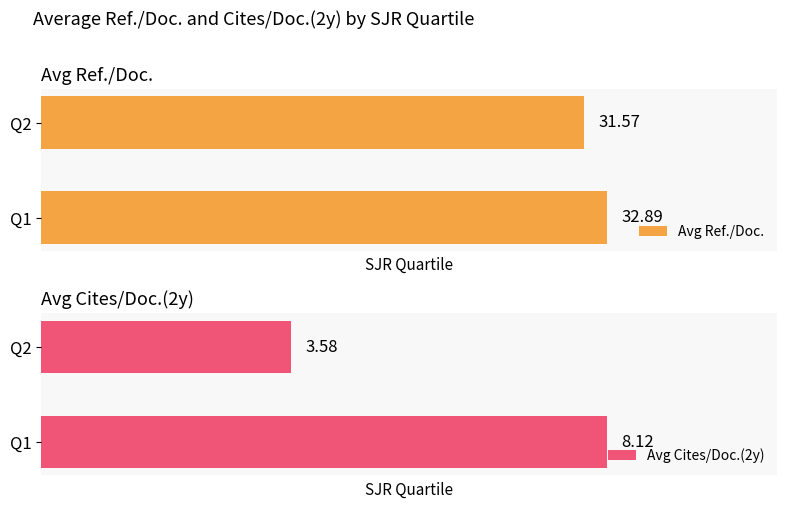

At which label is Avg Ref./Doc. closest to 32?

Q2